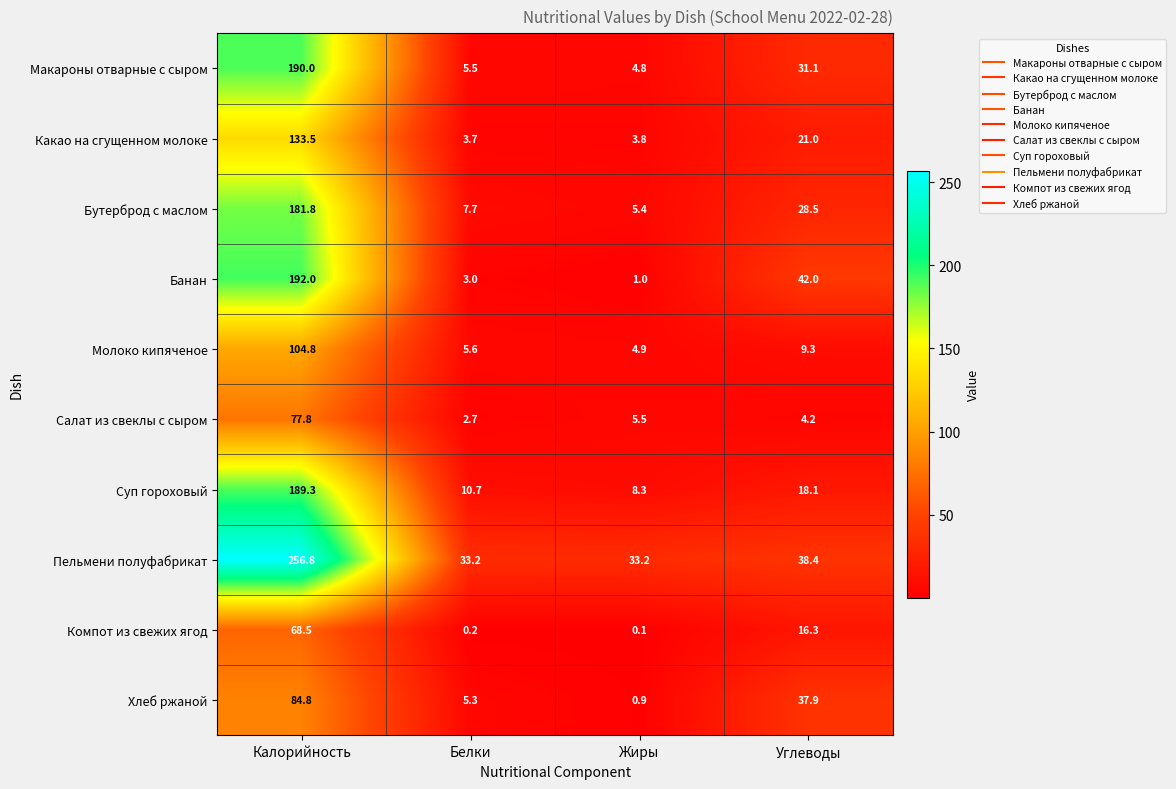

What is the highest value of the Молоко кипяченое series?

104.8